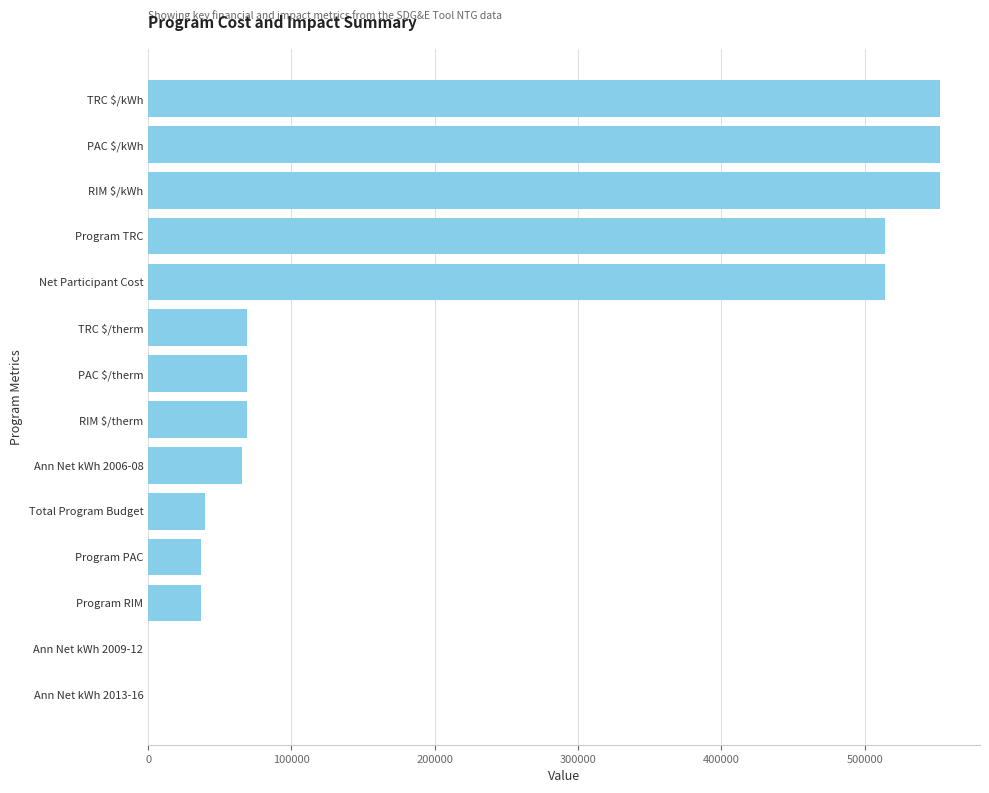

What is the sum of all values?

3073770.8